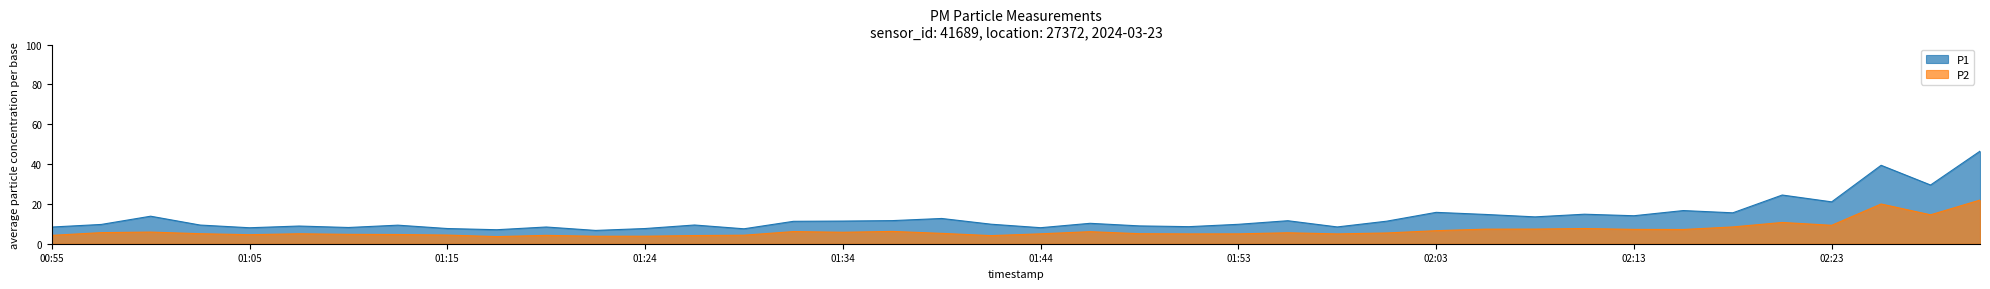

Reading left to right, list all the values displayed in this chart.

P1: 00:55=8.4	00:58=9.7	01:00=13.8	01:02=9.4	01:05=8.0	01:07=8.9	01:10=8.2	01:12=9.3	01:15=7.6	01:17=7.0	01:19=8.4	01:22=6.7	01:24=7.6	01:27=9.4	01:29=7.5	01:32=11.2	01:34=11.4	01:36=11.6	01:39=12.7	01:41=9.8	01:44=8.1	01:46=10.2	01:49=8.9	01:51=8.6	01:53=9.8	01:56=11.6	01:59=8.4	02:01=11.3	02:03=15.8	02:06=14.7	02:08=13.5	02:11=14.8	02:13=14.1	02:16=16.6	02:18=15.5	02:20=24.4	02:23=21.0	02:25=39.4	02:28=29.5	02:30=46.5
P2: 00:55=4.2	00:58=5.6	01:00=5.8	01:02=5.0	01:05=4.5	01:07=5.0	01:10=4.7	01:12=4.6	01:15=4.3	01:17=3.6	01:19=4.2	01:22=3.8	01:24=3.8	01:27=4.1	01:29=4.3	01:32=6.1	01:34=5.8	01:36=6.2	01:39=5.2	01:41=4.1	01:44=5.0	01:46=6.0	01:49=5.0	01:51=4.9	01:53=5.0	01:56=5.5	01:59=4.9	02:01=5.4	02:03=6.5	02:06=7.3	02:08=7.3	02:11=7.6	02:13=7.2	02:16=7.2	02:18=8.4	02:20=10.7	02:23=9.2	02:25=19.9	02:28=14.5	02:30=21.9